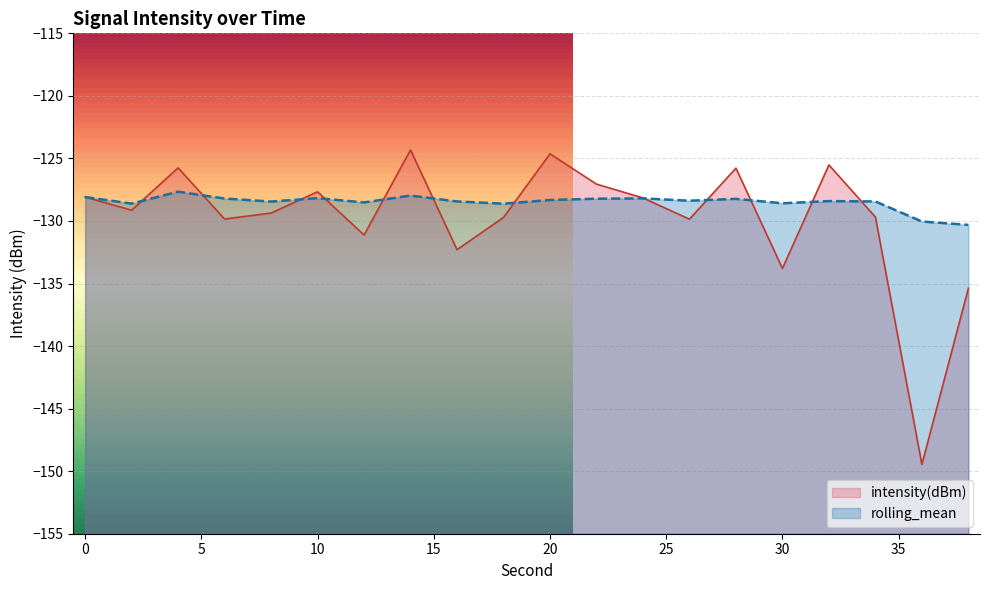

What is the smallest value displayed?

-149.5